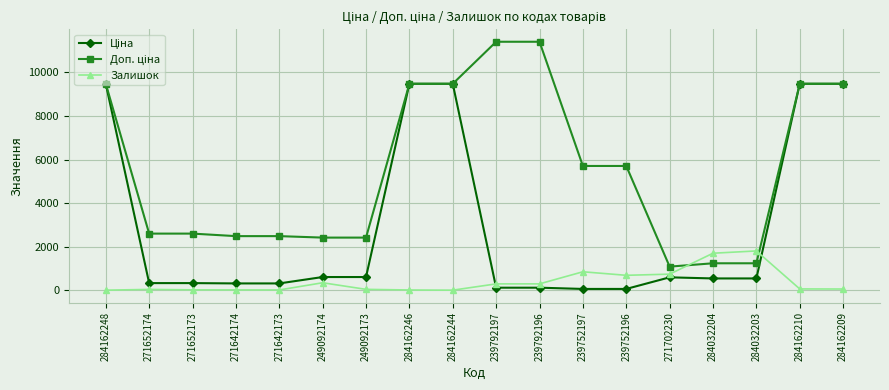

The Залишок series shows 1802.0 at 284032203. True or false?

True